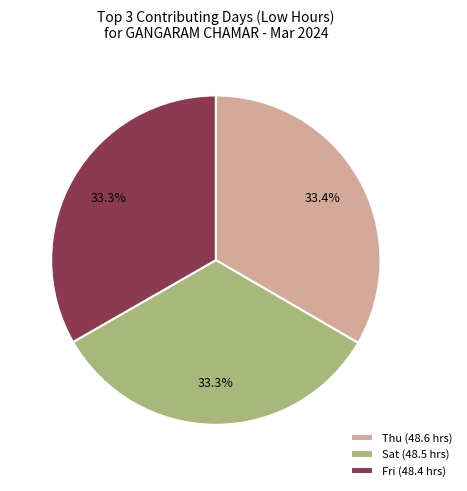

What is the ratio of the value at Sat (48.5 hrs) to the value at Thu (48.6 hrs)?

1.0